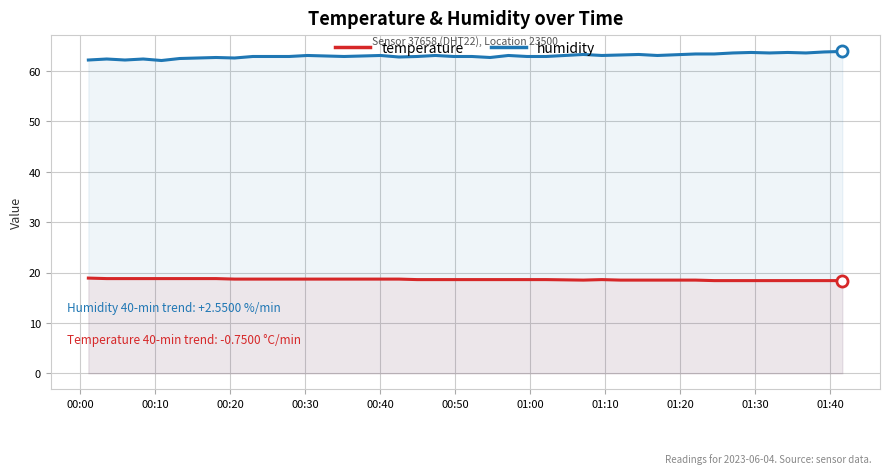

True or false: humidity and temperature cross at least once.

False